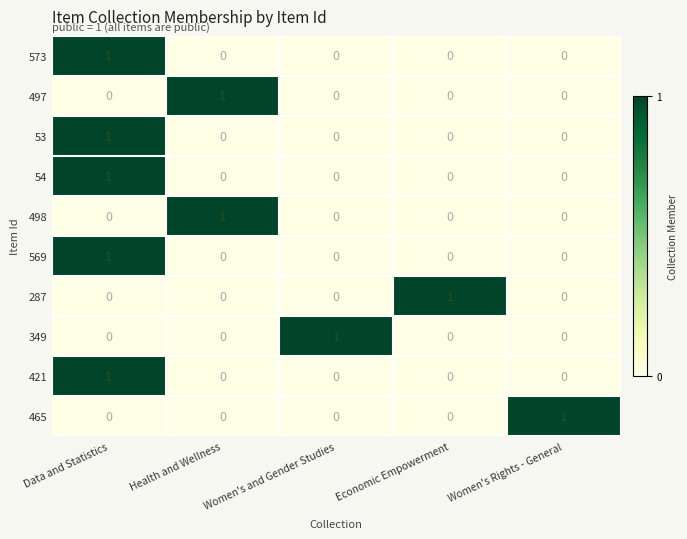

At which label does 569 reach its peak?

Data and Statistics